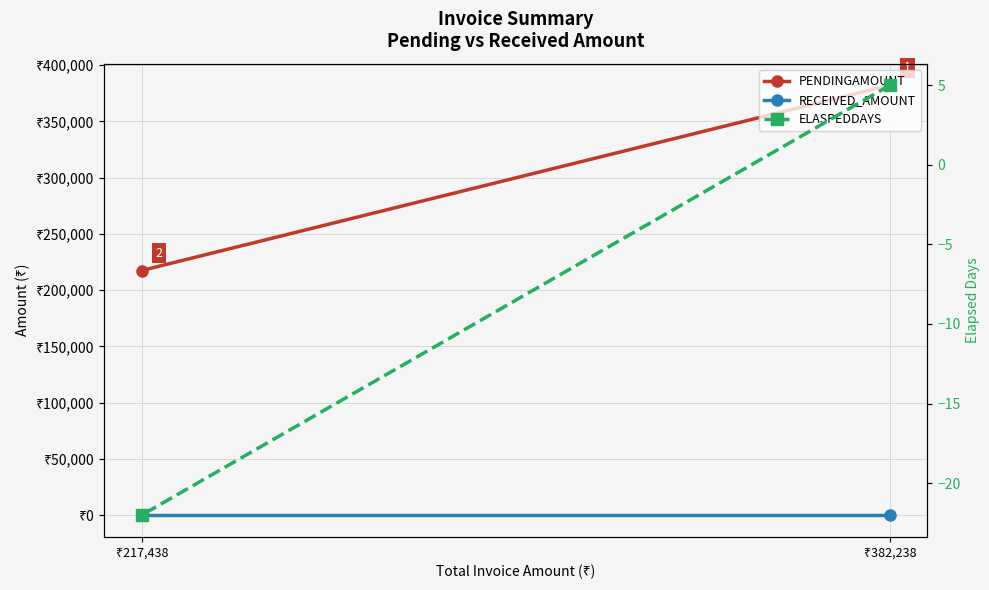

What is the difference between the highest and lowest values at ₹217,438?

217460